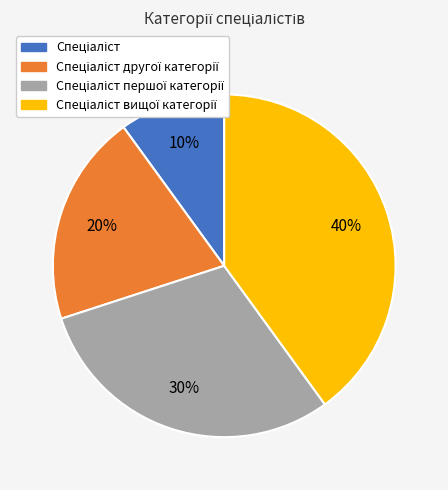

To the nearest percent, what is the difference between the largest and smallest slice percentages?

30%